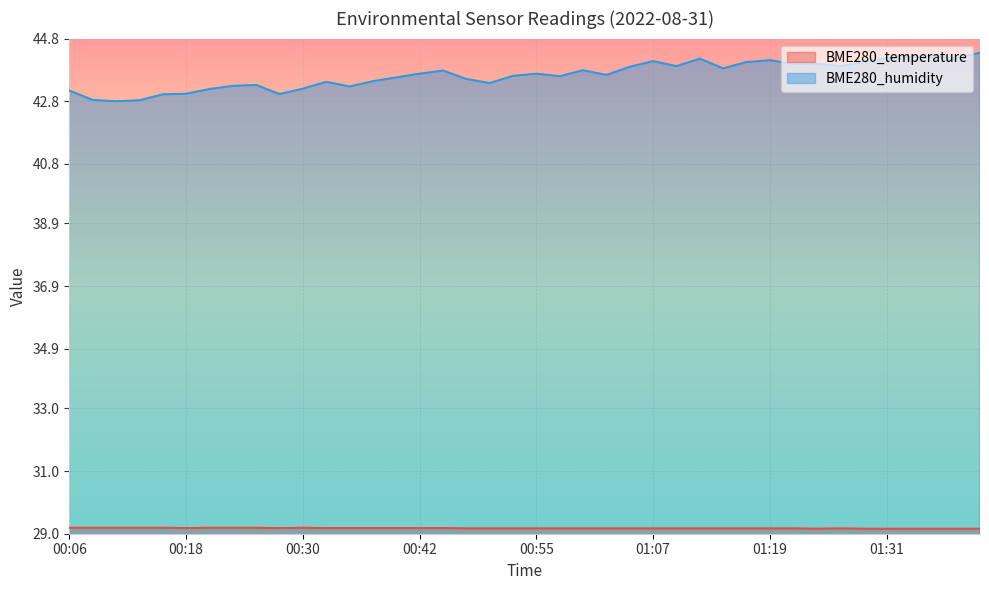

Is it true that BME280_humidity equals 66.8 at 01:09?

False